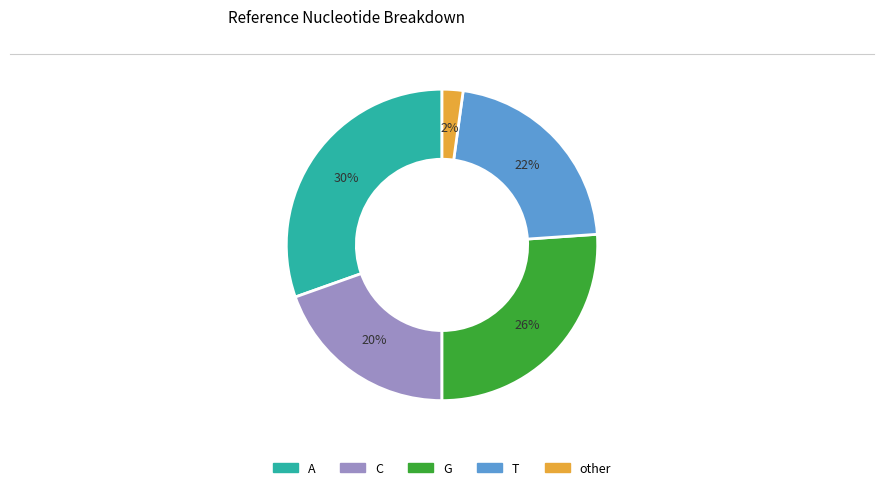

Rank the categories by value from highest to lowest.

A, G, T, C, other